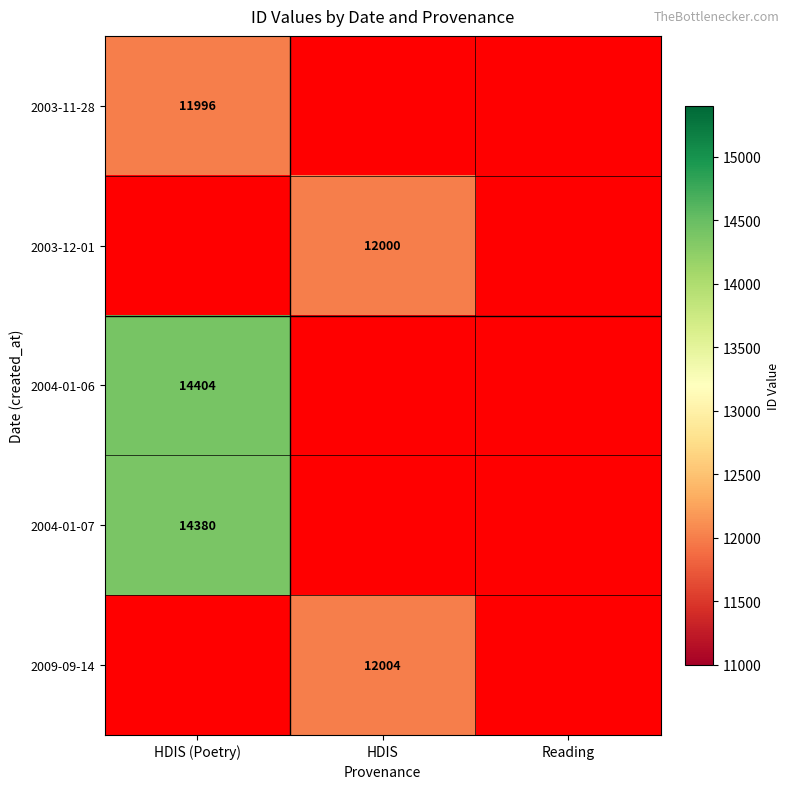

Which has a higher value, HDIS or HDIS (Poetry)?

HDIS (Poetry)